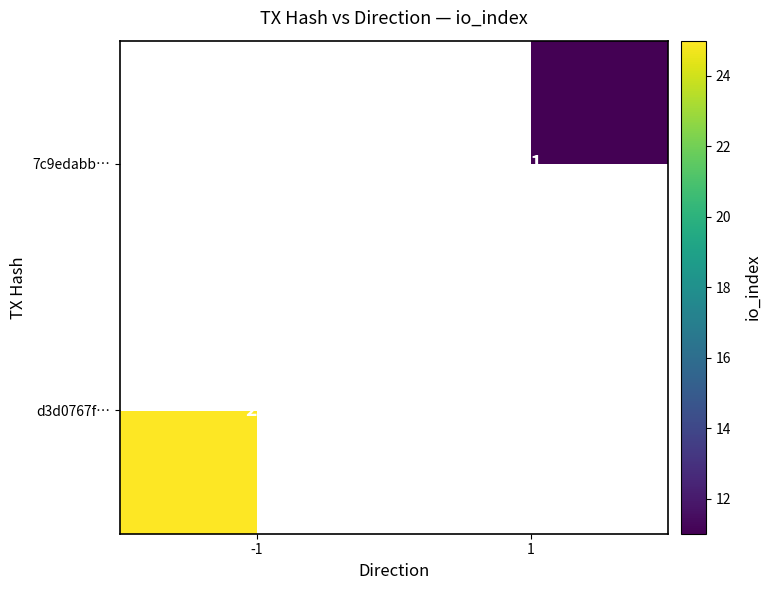

The 7c9edabb… series shows 11 at 1. True or false?

True